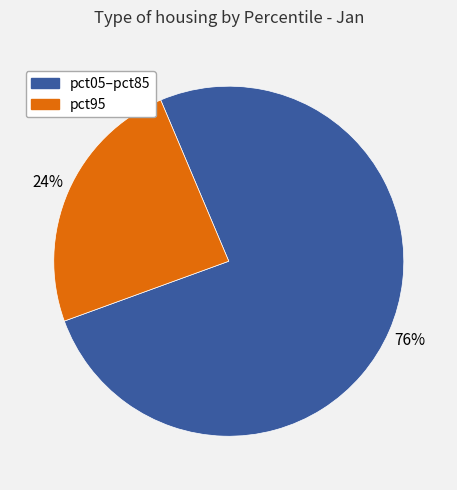

To the nearest percent, what portion does pct05–pct85 represent?

76%